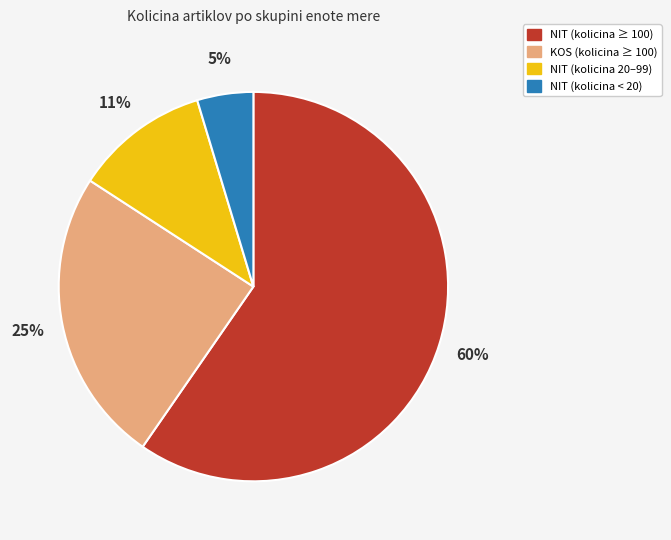

Does any single category account for the majority?

Yes